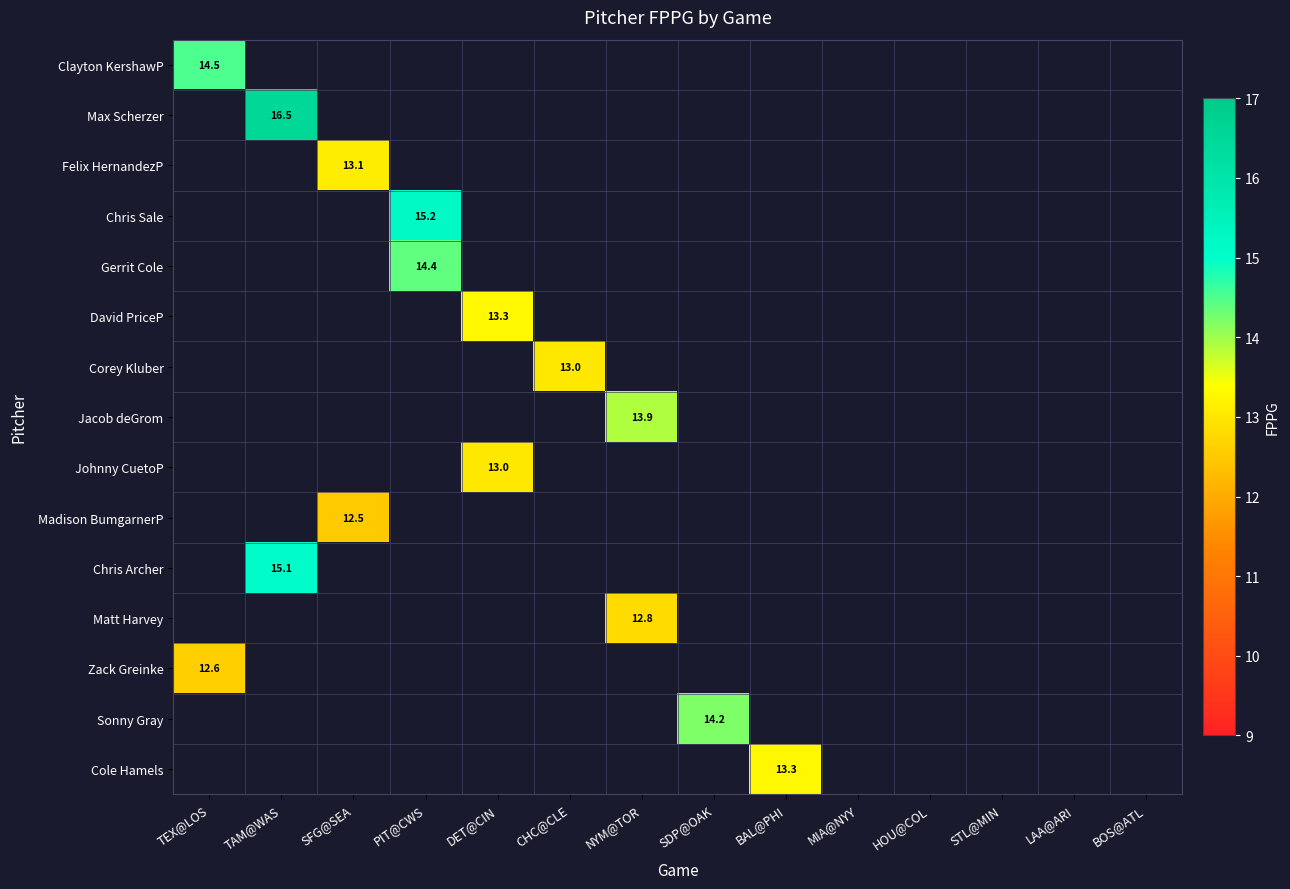

Count the number of data series in this chart.

15